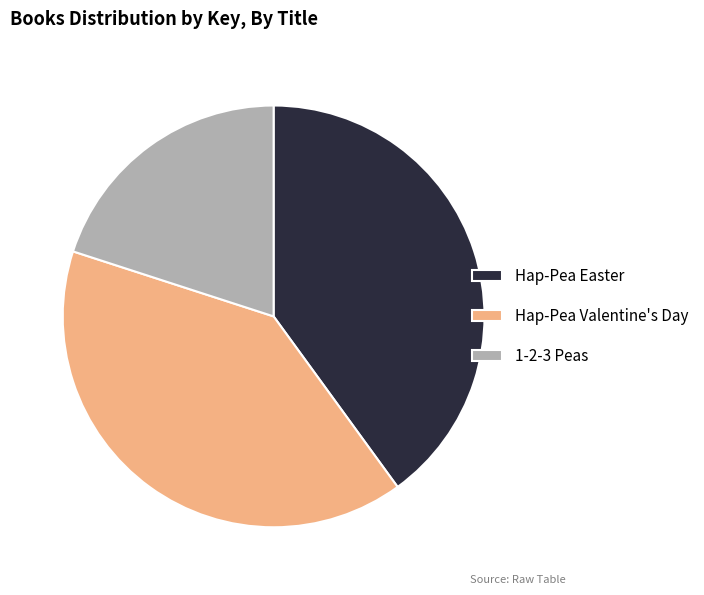

Count the number of slices in the pie.

3